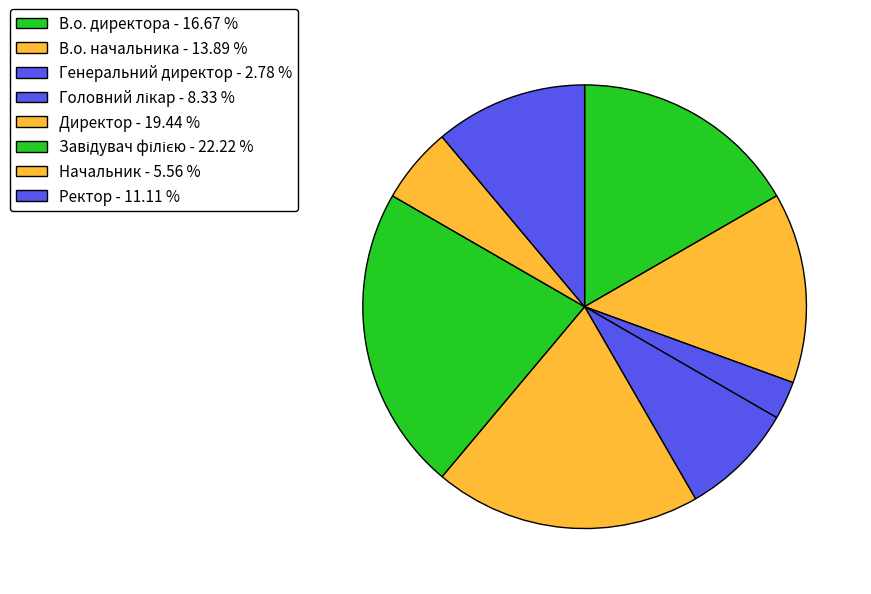

What percentage is NOT represented by Генеральний директор?

97.2%